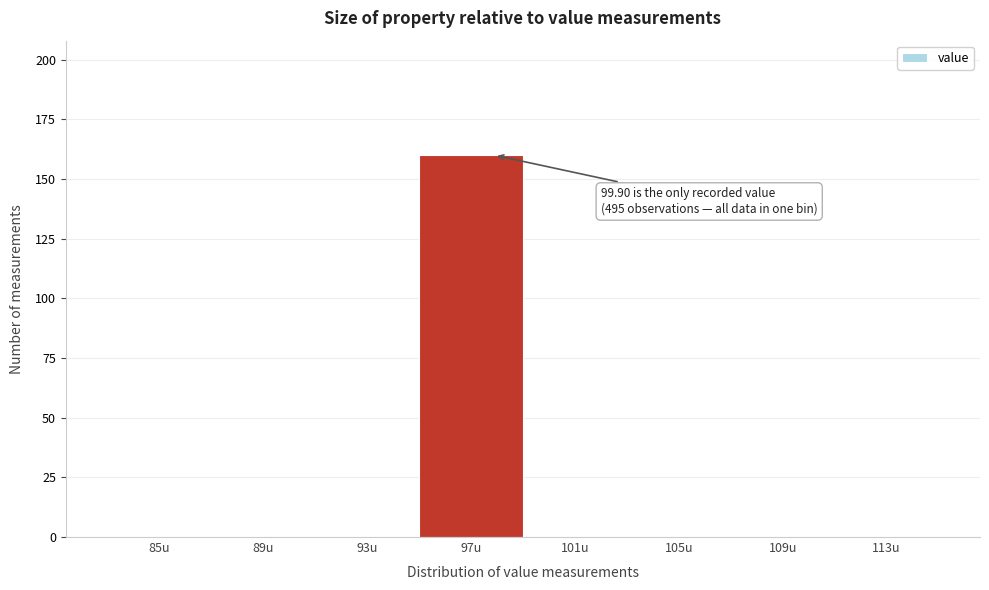

Reading right to left, transcribe all the data shown in this chart.

113u=0	109u=0	105u=0	101u=0	97u=160	93u=0	89u=0	85u=0